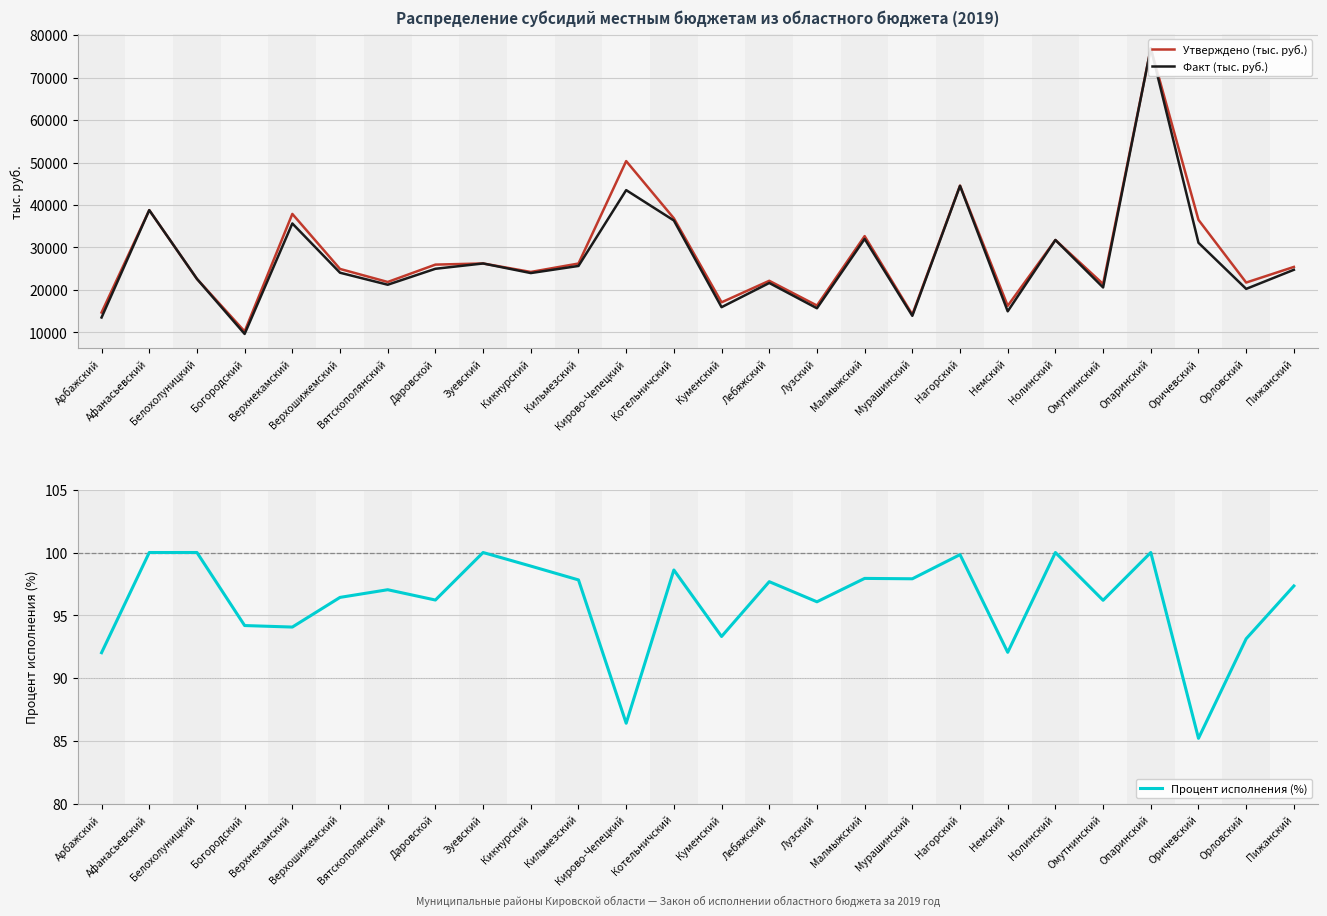

Which series has the largest total across all categories?

Утверждено (тыс. руб.)